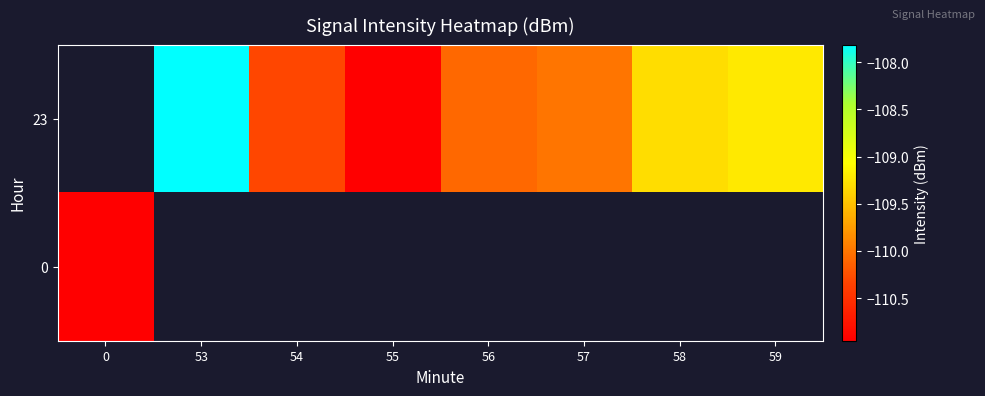

Is the value of 0 at 53 greater than the value of 23 at 53?

No